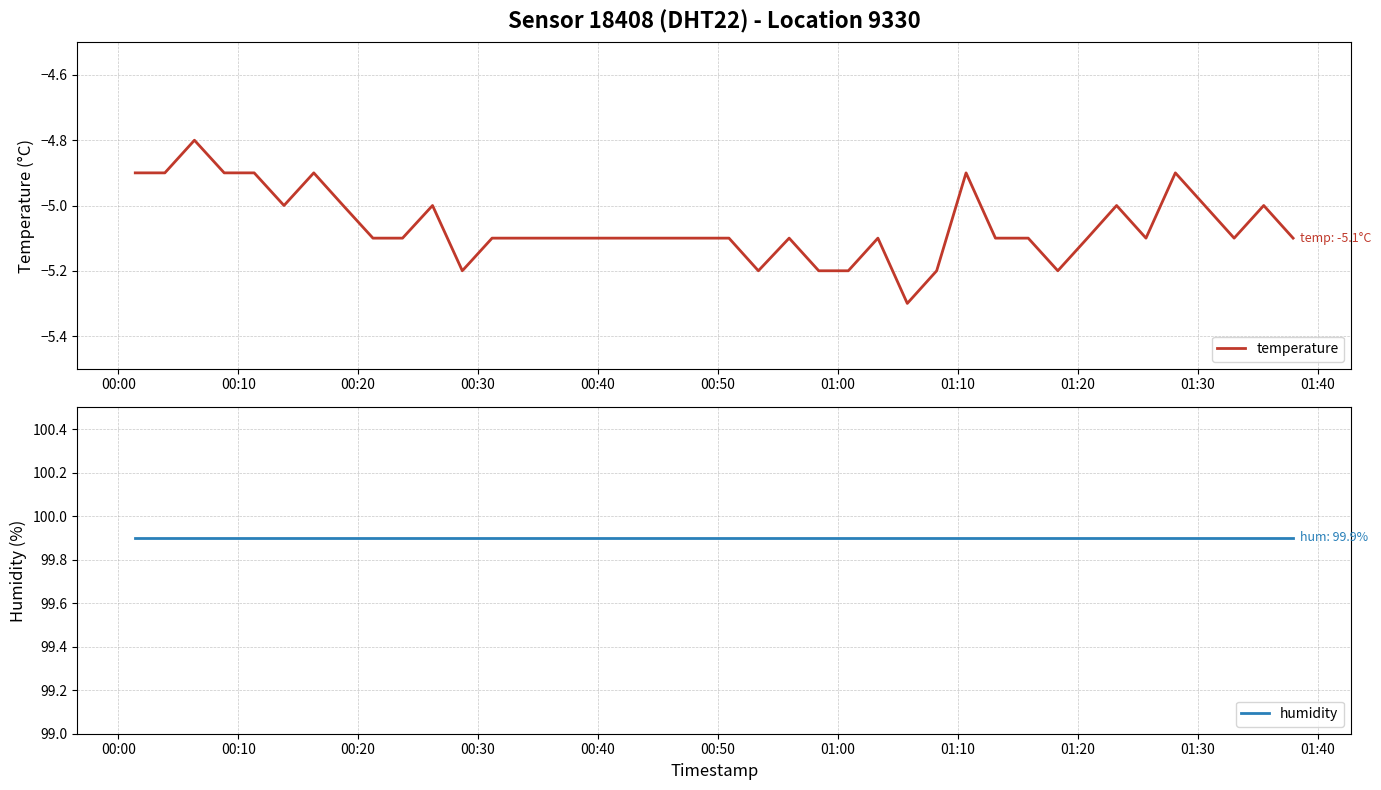

What is the minimum value for humidity?

99.9